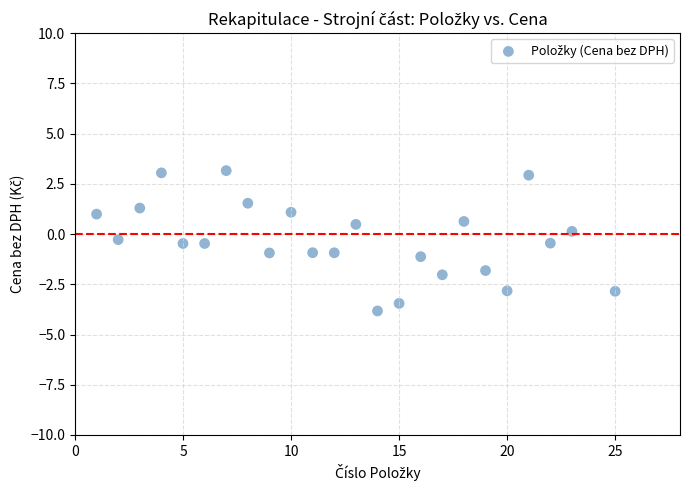

What is the range of X values (max minus min)?

24.0